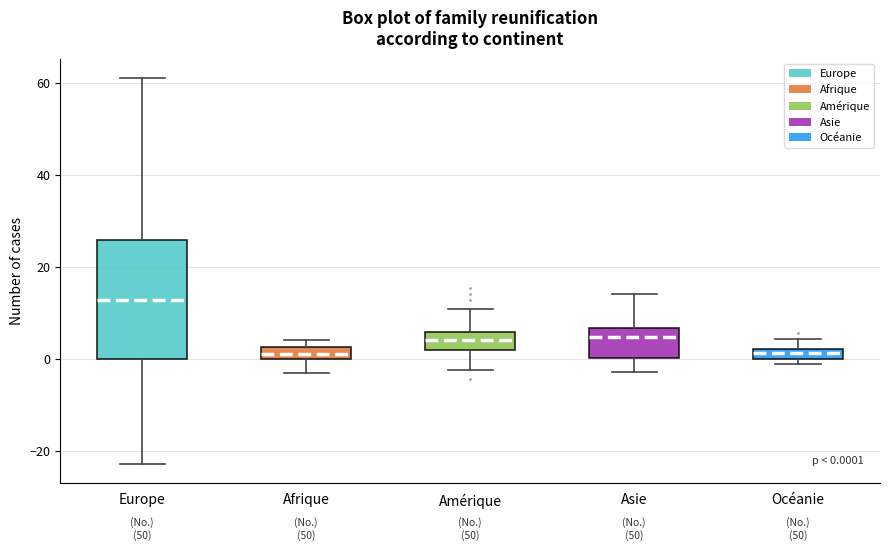

Which box is the tallest, from its lower edge to its upper edge?

Europe